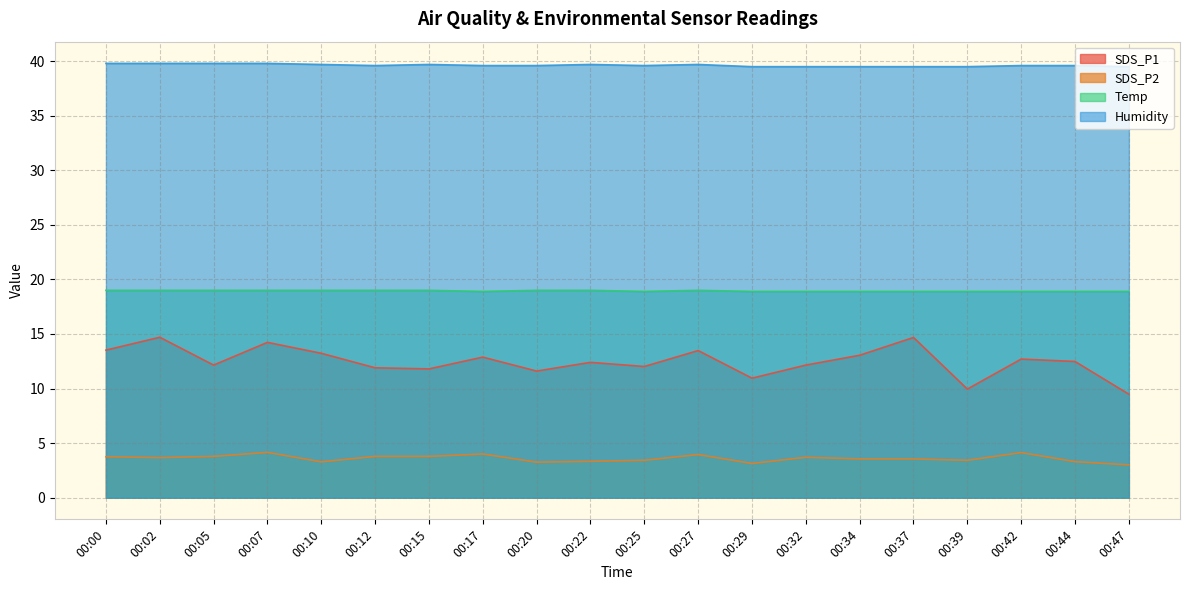

What is the average value of the Temp series?

18.9